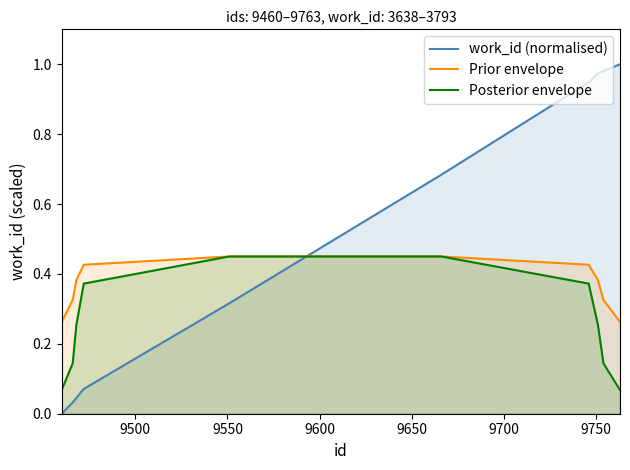

After their last crossing, which series has the higher values: Prior envelope or work_id (normalised)?

work_id (normalised)